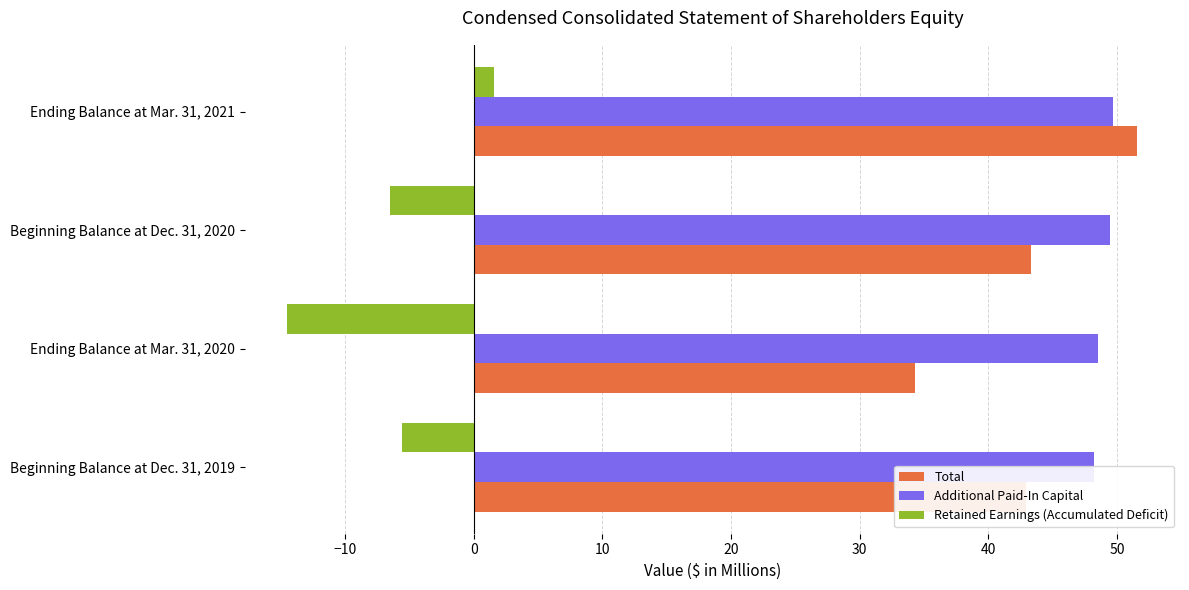

Are the bars horizontal?

Yes